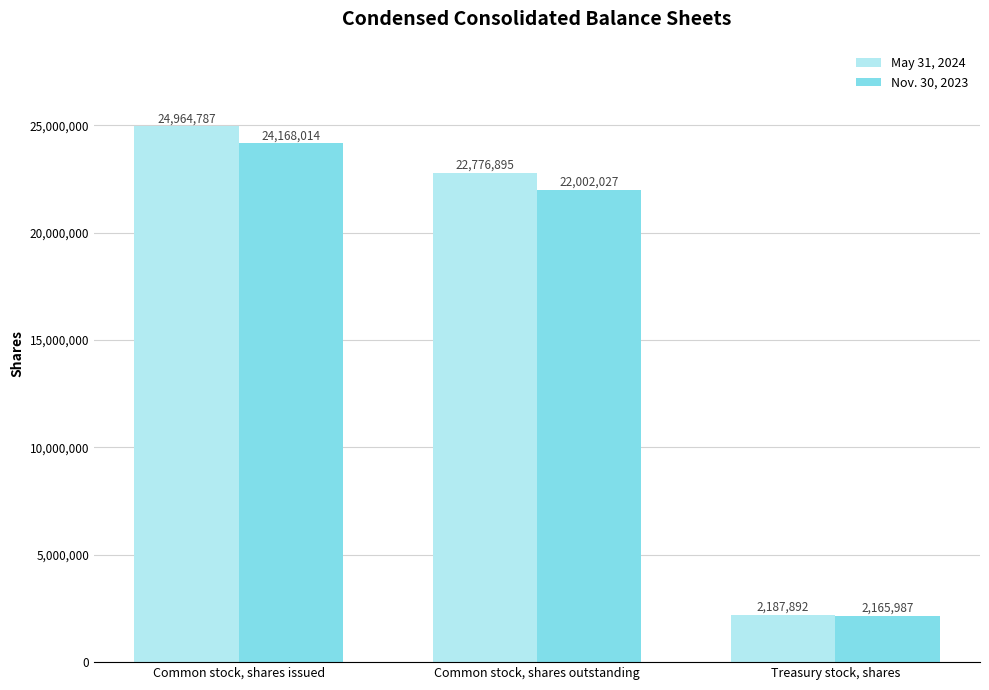

Which category has the lowest value in the Nov. 30, 2023 series?

Treasury stock, shares